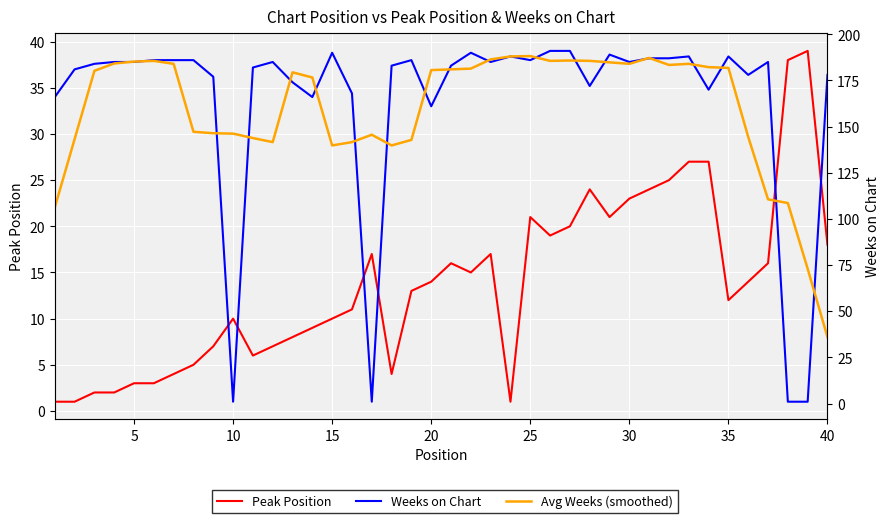

How many data points in Avg Weeks (smoothed) are above 180?

21